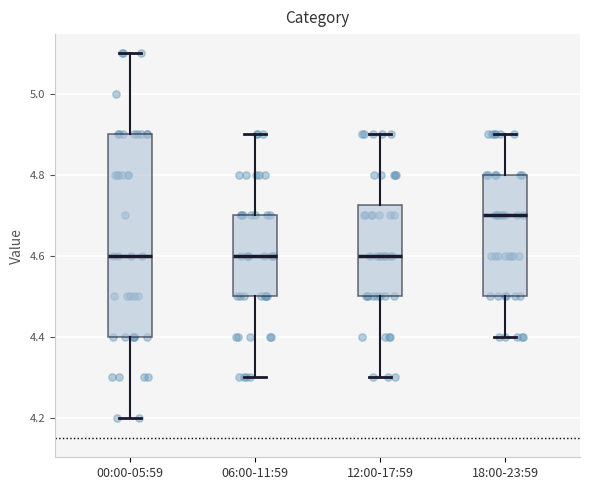

Where is the upper edge of the box for 00:00-05:59 on the y-axis? The values are not printed on the chart, so give them approximately, as read against the axis.

4.90